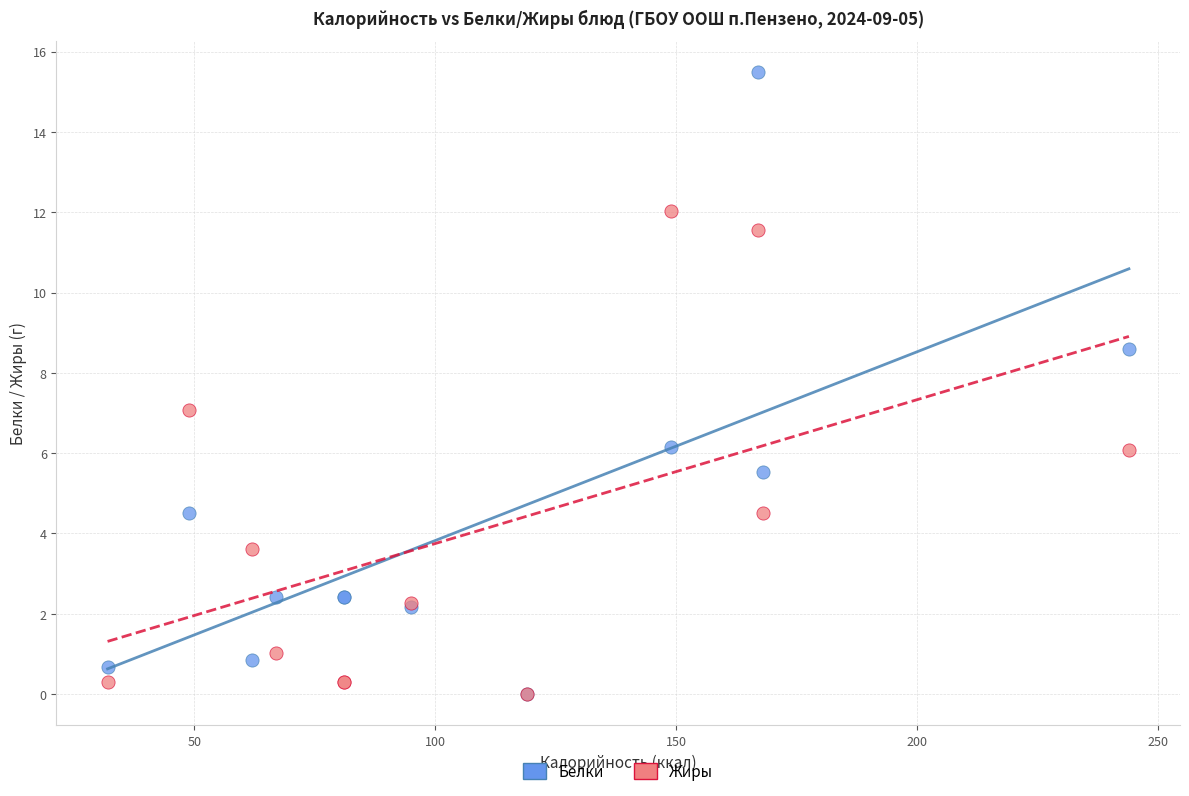

What are all the series names shown in the legend?

Белки, Жиры